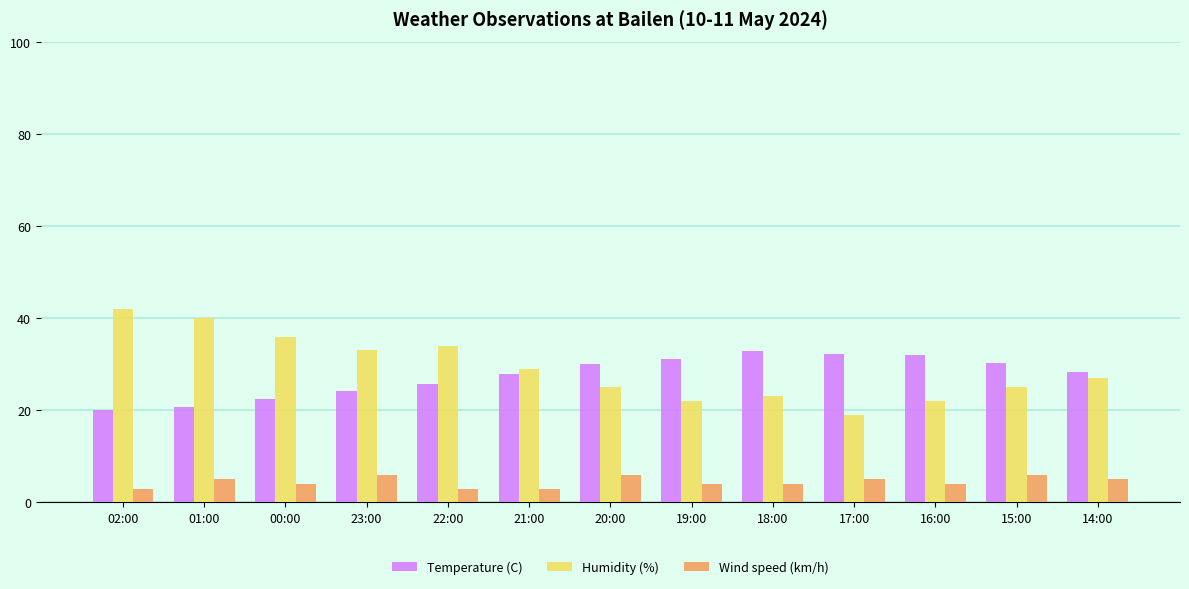

True or false: Humidity (%) has a value of 33.0 at 23:00.

True